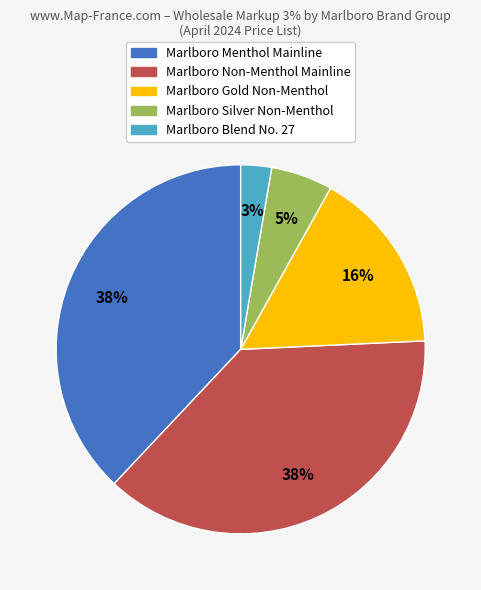

To the nearest percent, what portion does Marlboro Silver Non-Menthol represent?

5%